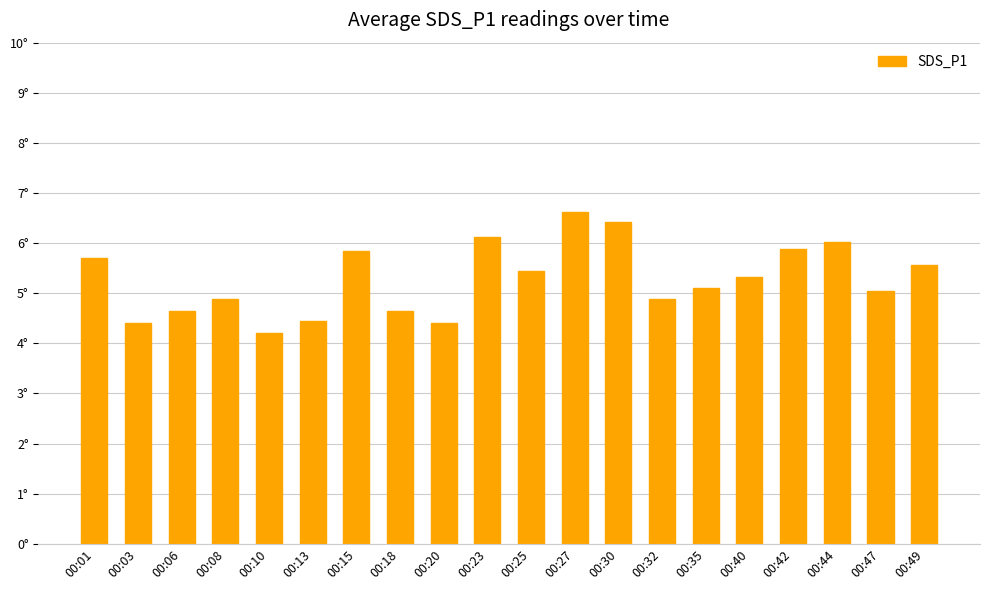

Does the chart contain any negative values?

No